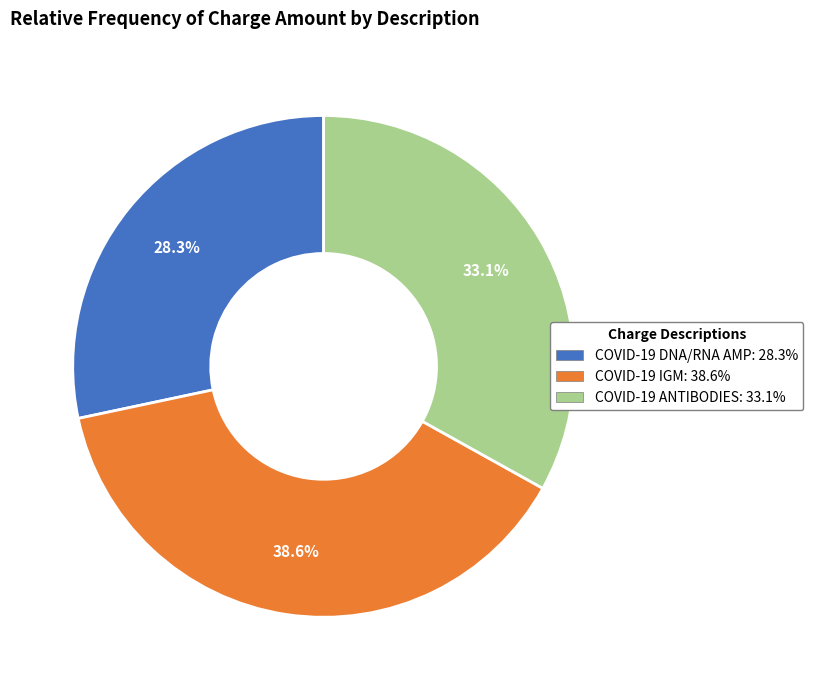

Does any single category account for the majority?

No